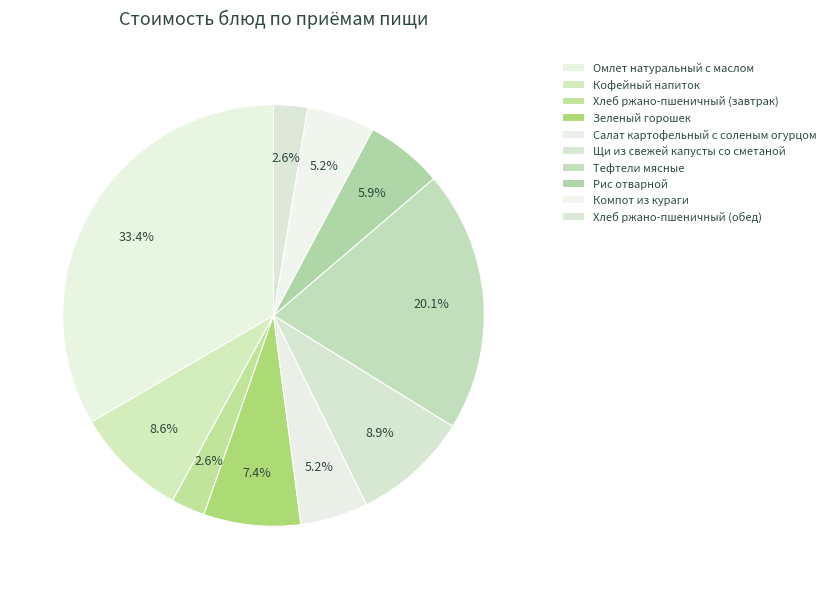

What percentage is the Омлет натуральный с маслом slice, to the nearest percent?

33%